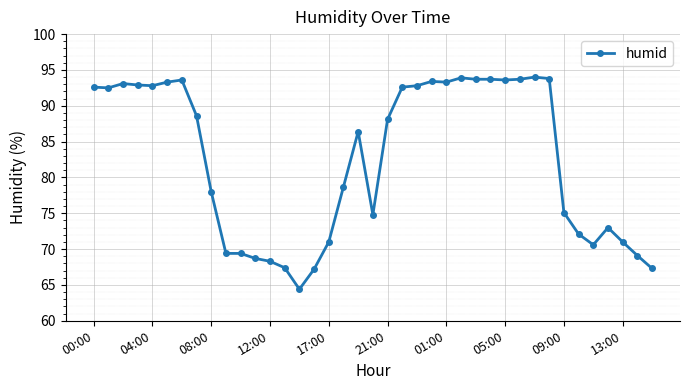

Does the chart have visible grid lines?

Yes